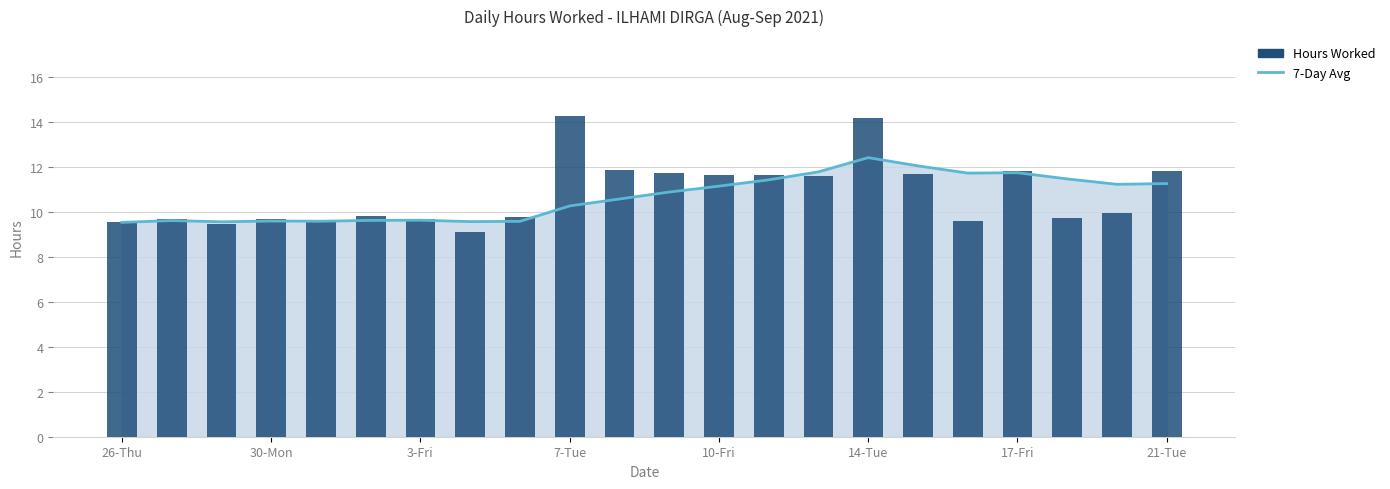

Is the value of Hours Worked at 12 greater than the value of 7-Day Avg at 10-Fri?

Yes